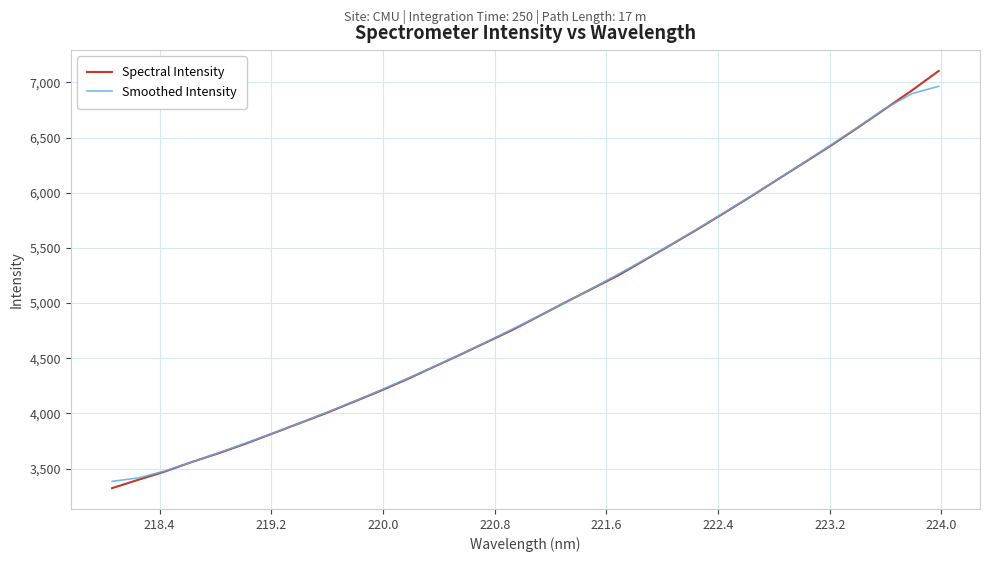

Which series has the widest spread of values?

Spectral Intensity